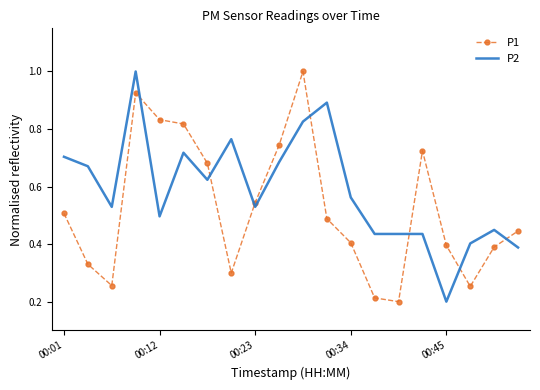

After their last crossing, which series has the higher values: P2 or P1?

P1